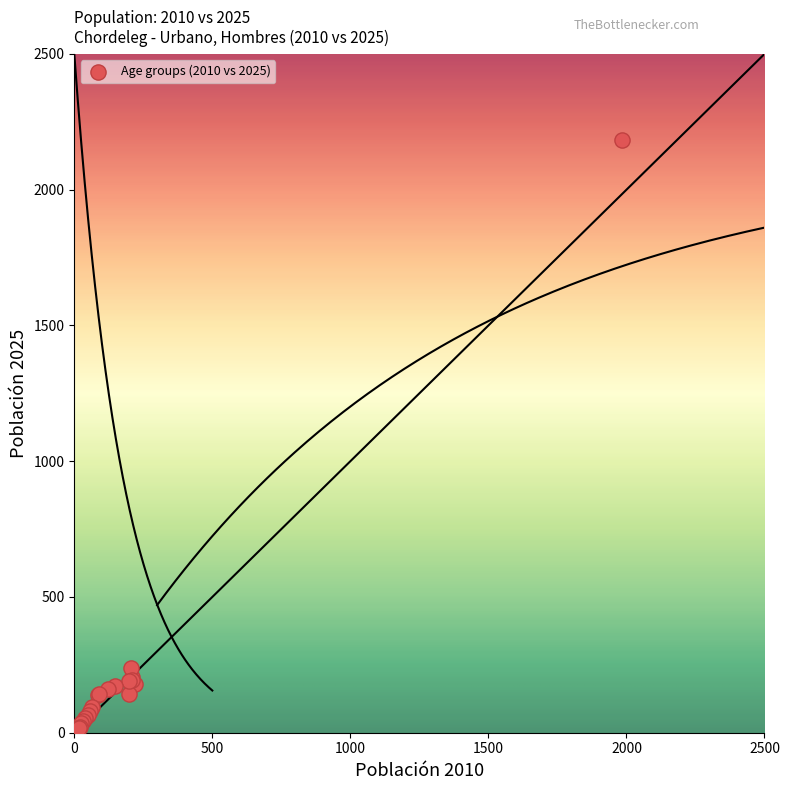

What Y value in the scatter plot is closest to 1101?

239